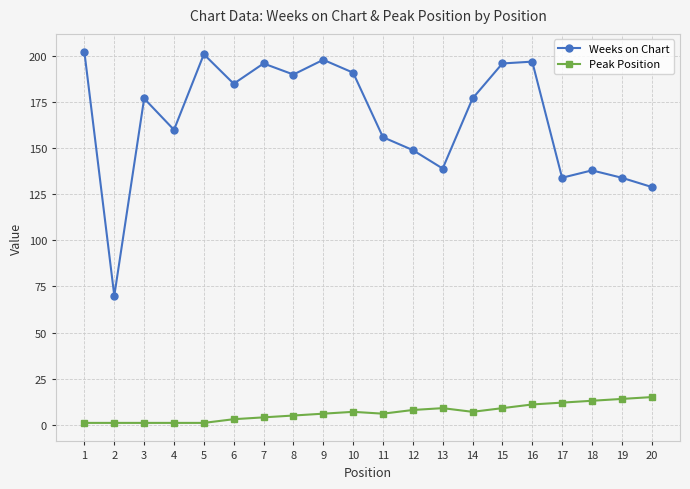

True or false: Peak Position and Weeks on Chart cross at least once.

False